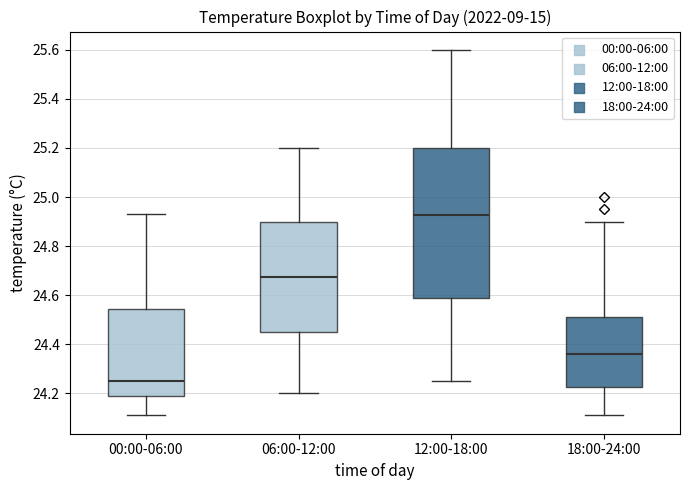

Comparing the boxes themselves (not the whiskers), which one is the tallest?

12:00-18:00